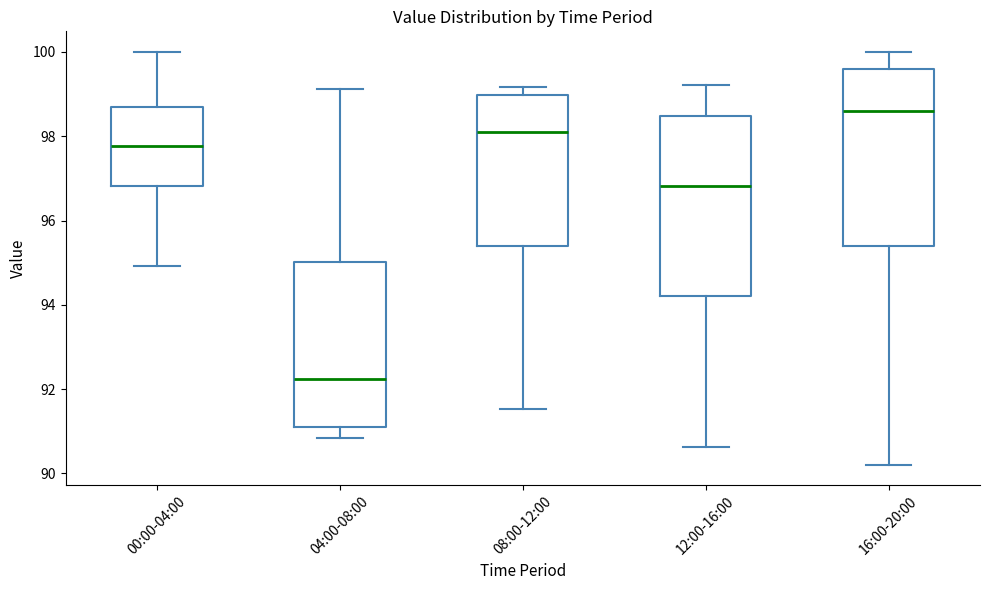

Reading left to right, transcribe this box plot: for each box, give where its median line is, the range the box spans, and where its two whiskers end, as read against the y-axis. The values are not printed on the chart, so give them approximately, as read against the axis.

00:00-04:00: median 97.8, box 96.8 to 98.6, whiskers 95.0 to 100.0
04:00-08:00: median 92.2, box 91.0 to 95.0, whiskers 90.8 to 99.2
08:00-12:00: median 98.0, box 95.4 to 99.0, whiskers 91.6 to 99.2
12:00-16:00: median 96.8, box 94.2 to 98.4, whiskers 90.6 to 99.2
16:00-20:00: median 98.6, box 95.4 to 99.6, whiskers 90.2 to 100.0